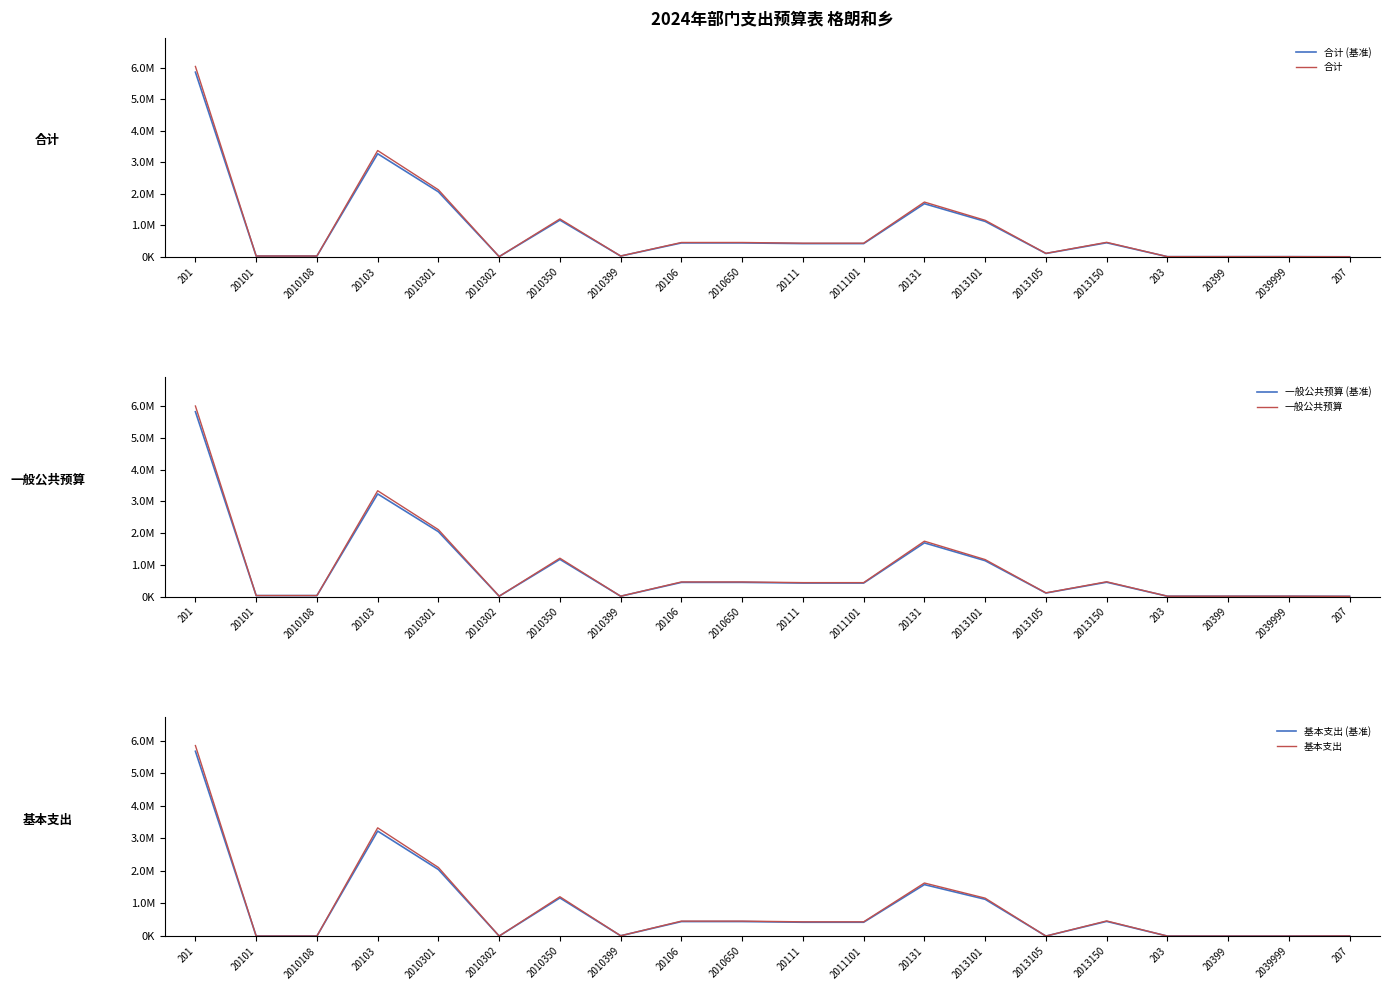

At which category does 基本支出 reach its first local valley?

2010302